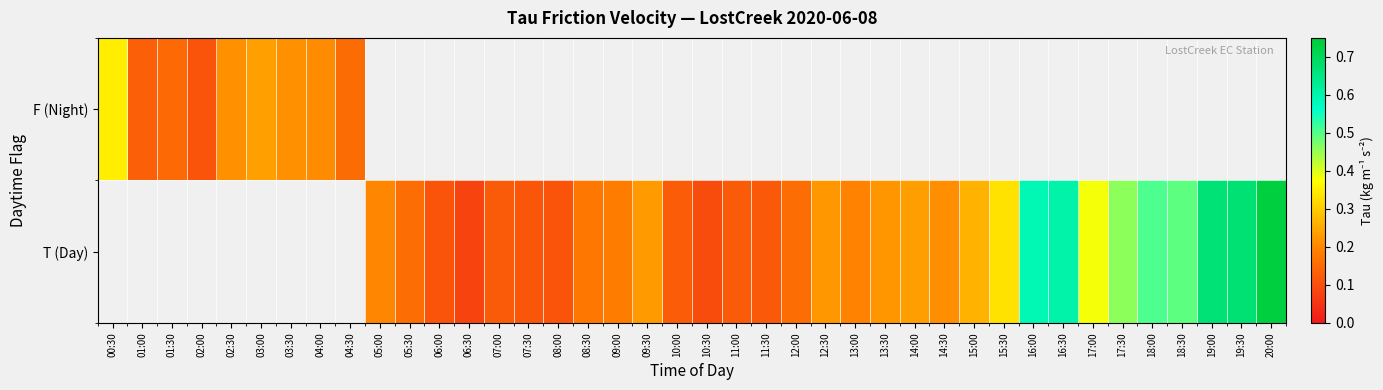

True or false: T (Day) has a value of 0.3 at 12:30.

False